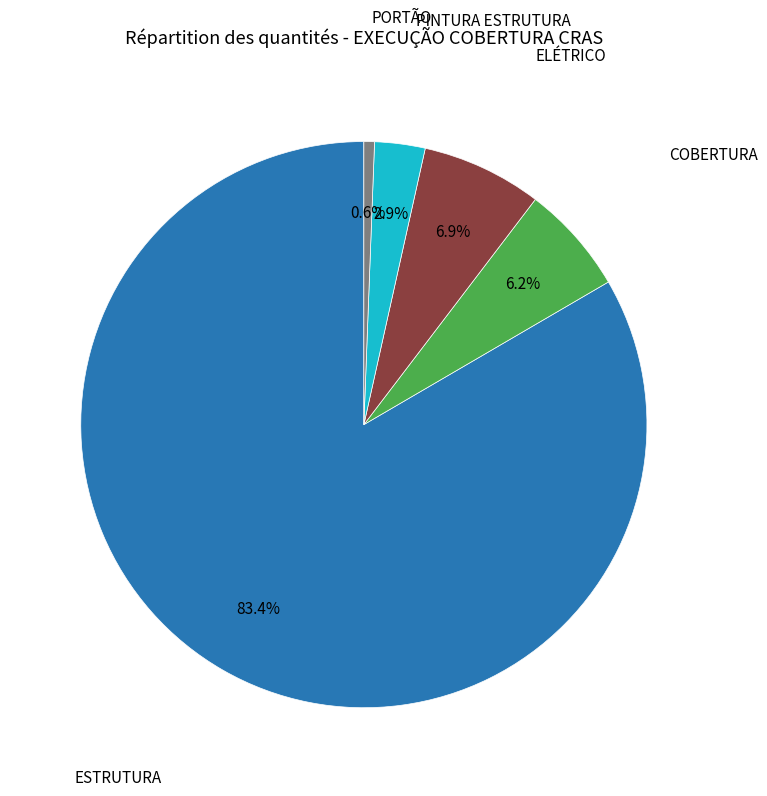

Is there a majority slice in this chart?

Yes